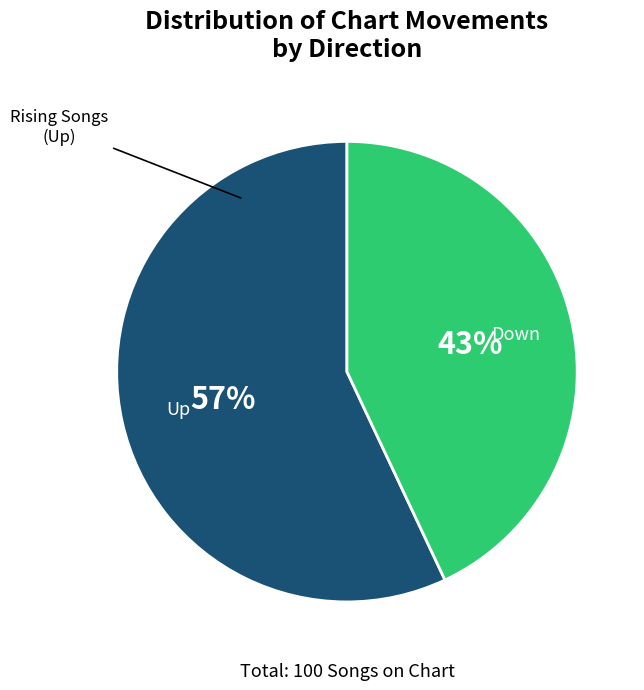

To the nearest percent, what is the average slice percentage?

50%